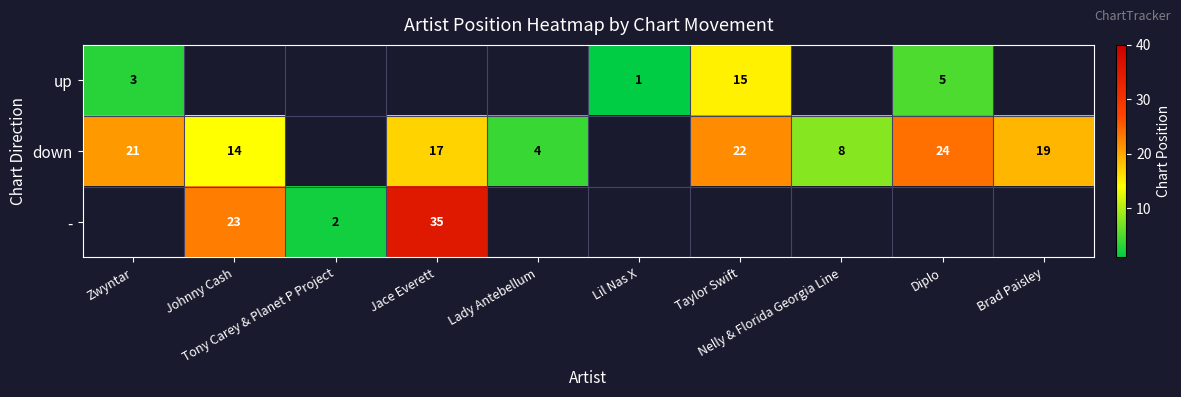

Which category has the highest value in the down series?

Diplo